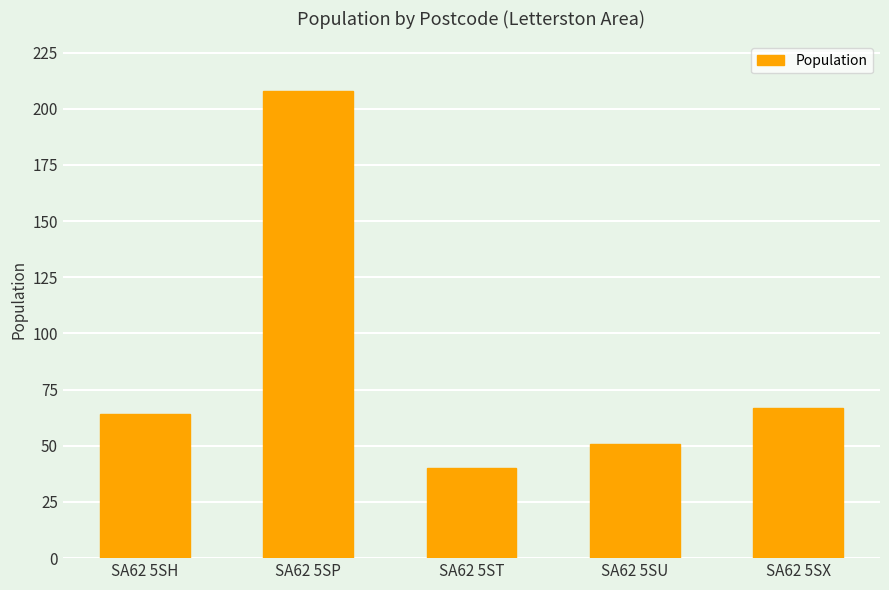

True or false: the data shows 40 at SA62 5ST.

True